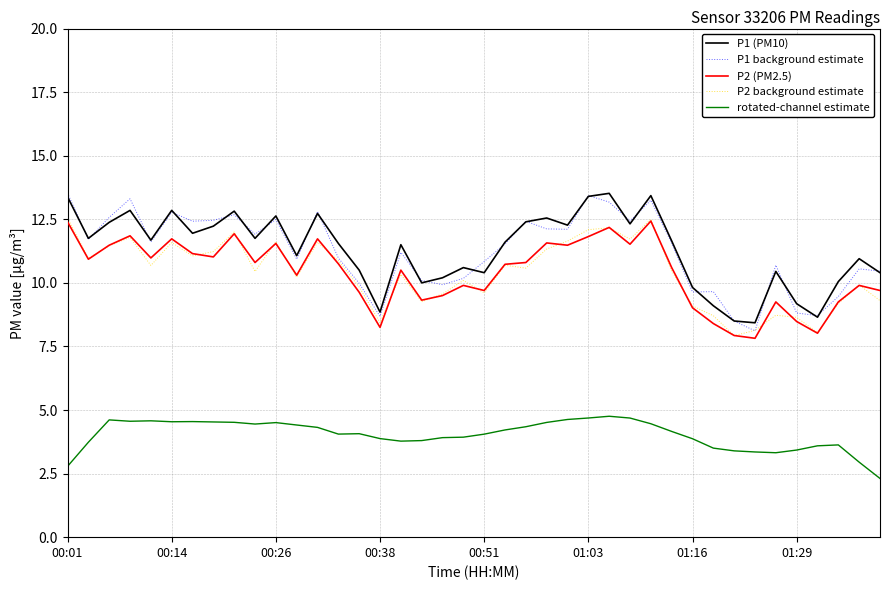

True or false: P1 background estimate and P2 (PM2.5) cross at least once.

False